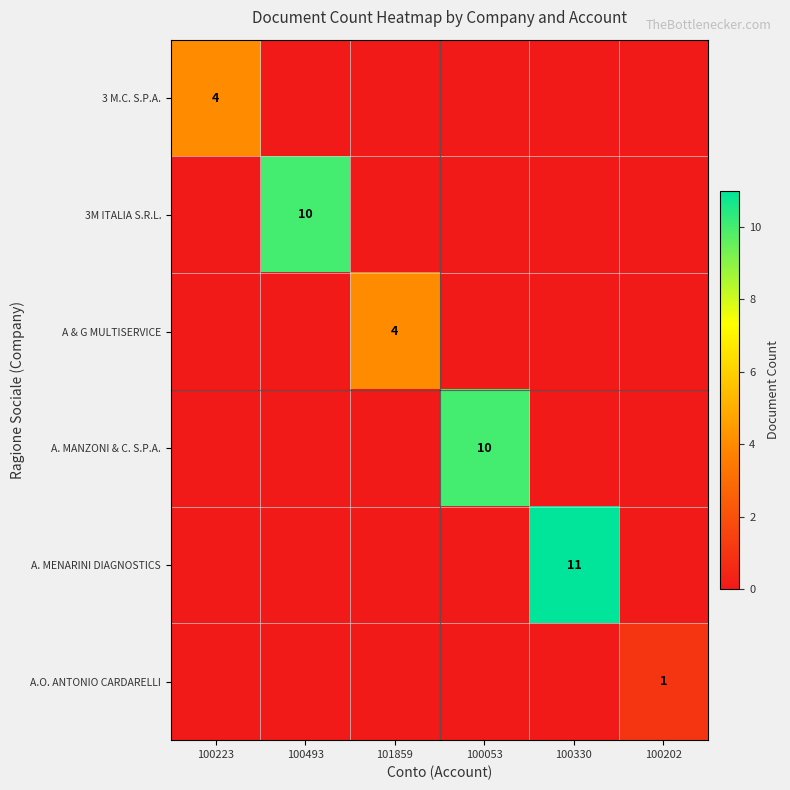

At 100202, list the series in order from smallest to largest.

3 M.C. S.P.A., 3M ITALIA S.R.L., A & G MULTISERVICE, A. MANZONI & C. S.P.A., A. MENARINI DIAGNOSTICS, A.O. ANTONIO CARDARELLI